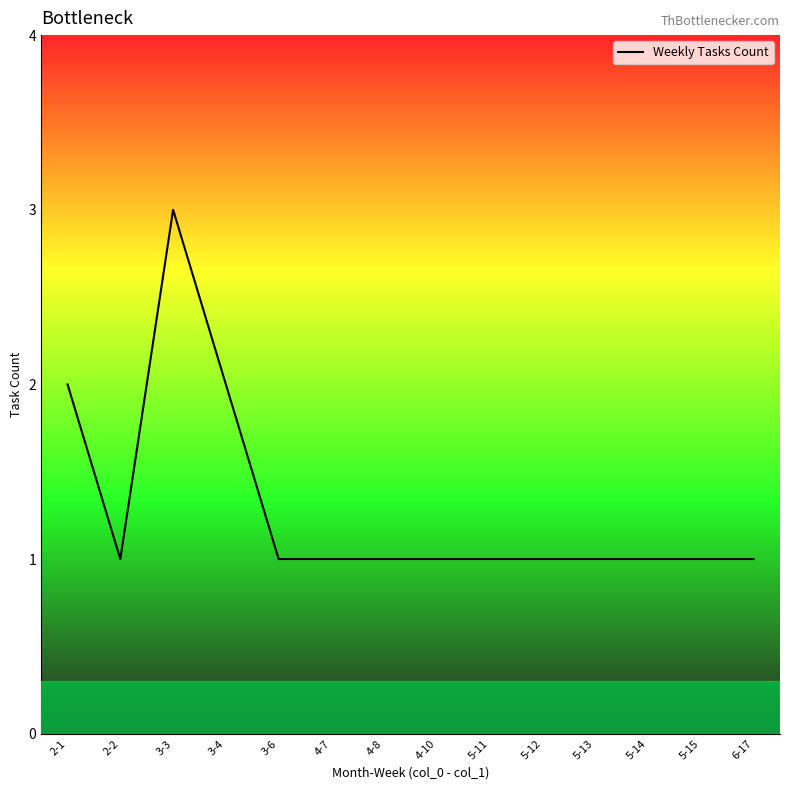

What is the ratio of the value at 3-3 to the value at 4-7?

3.0